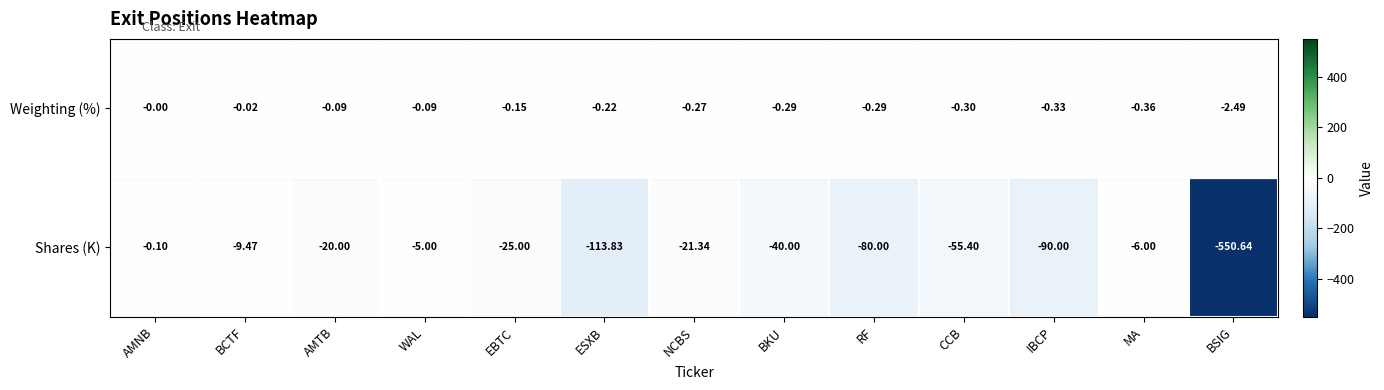

At which category is the sum across all series the highest?

AMNB